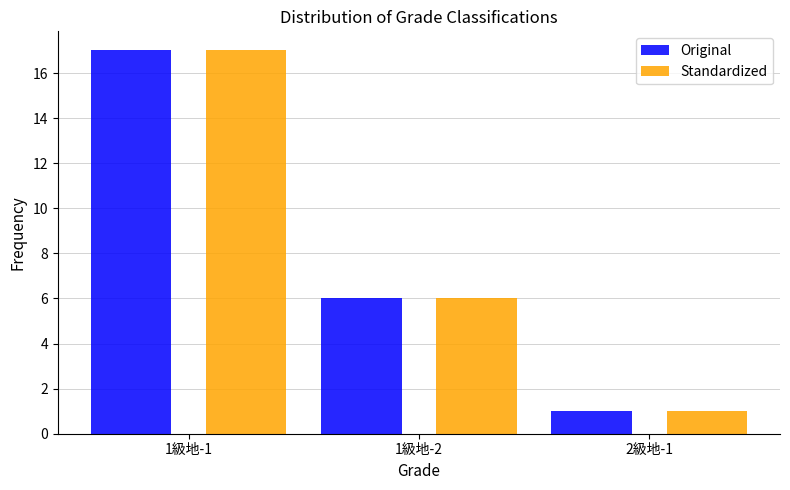

What are all the series names shown in the legend?

Original, Standardized